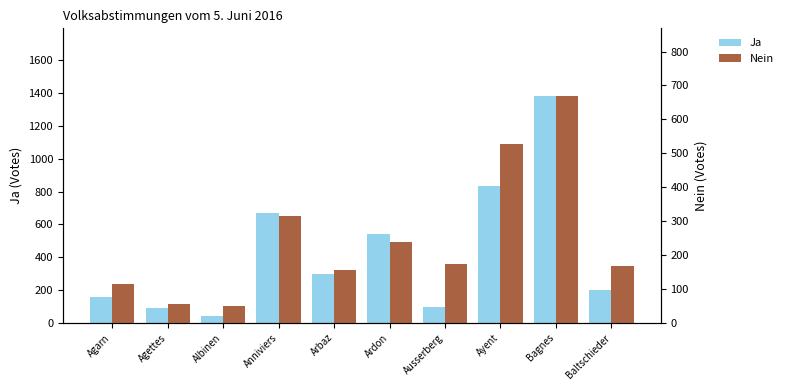

Reading left to right, transcribe all the data shown in this chart.

Ja: Agarn=158	Agettes=88	Albinen=42	Anniviers=672	Arbaz=298	Ardon=541	Ausserberg=99	Ayent=834	Bagnes=1380	Baltschieder=201
Nein: Agarn=116	Agettes=55	Albinen=51	Anniviers=314	Arbaz=155	Ardon=238	Ausserberg=173	Ayent=528	Bagnes=668	Baltschieder=169